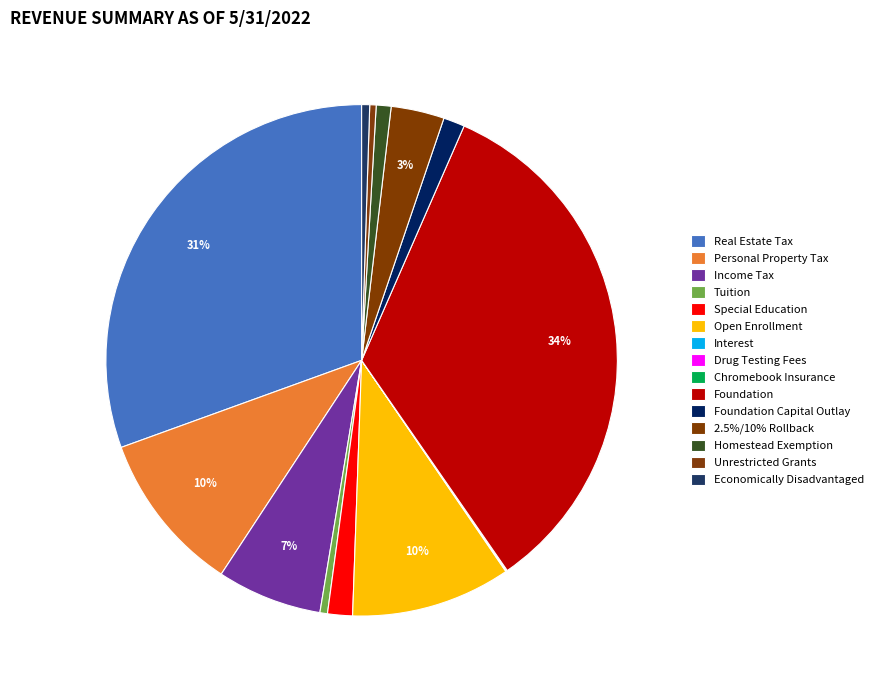

How much of the chart is everything except Chromebook Insurance?

100.0%